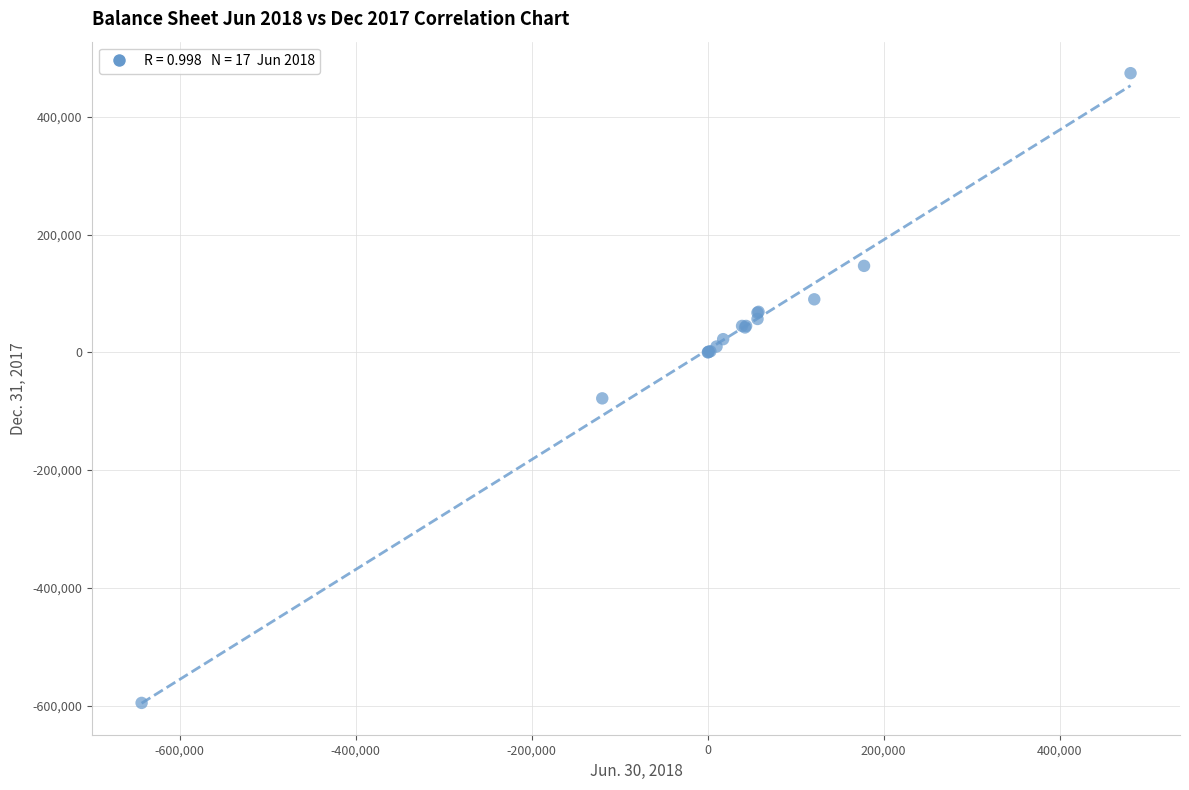

What Y value in the scatter plot is closest to -60533?

-78069